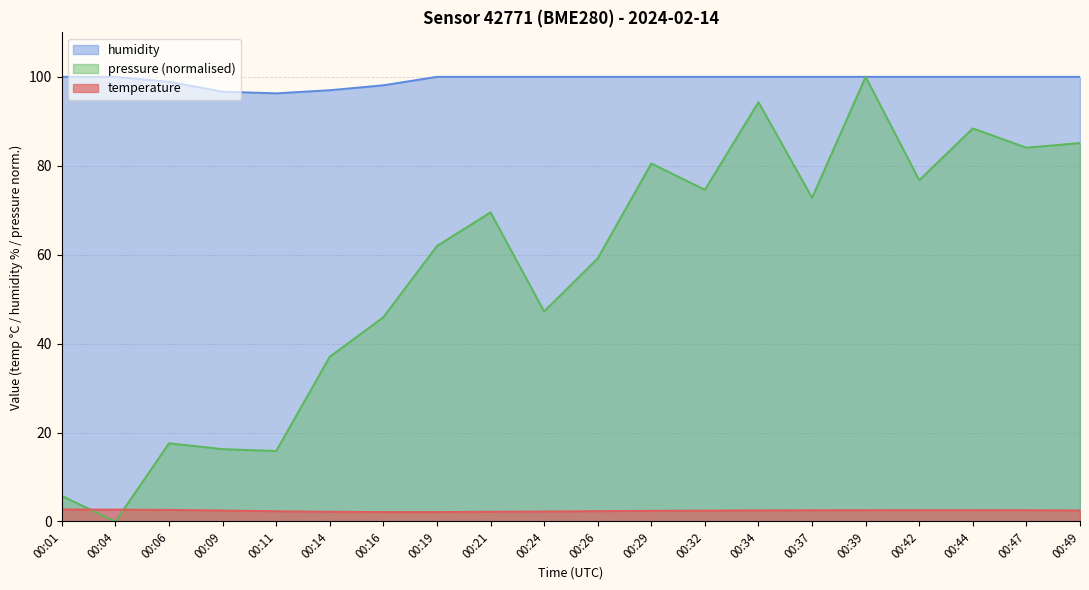

True or false: temperature and humidity intersect in this chart.

False